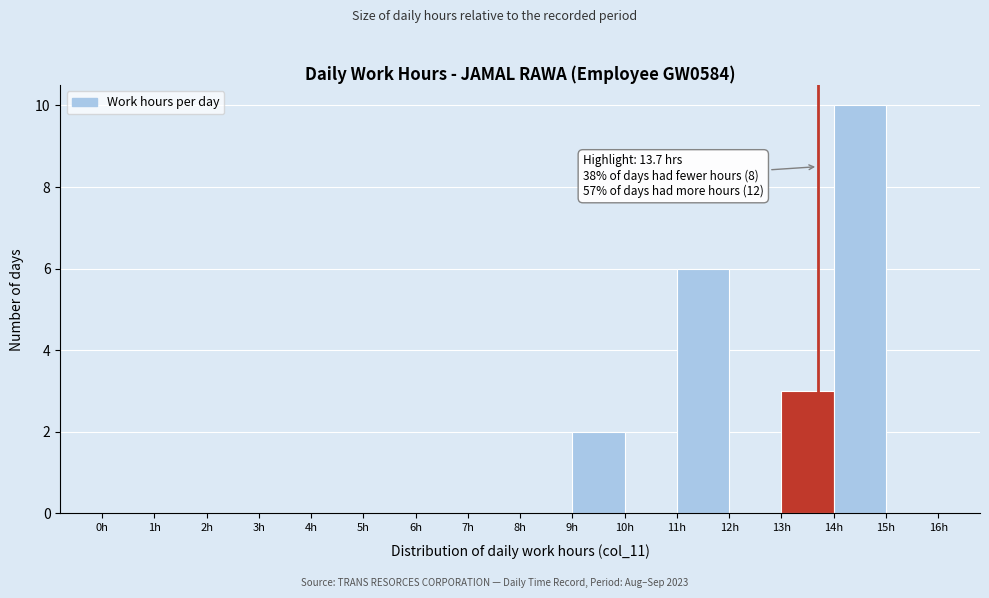

Over which range of the x-axis is the bar tallest?

14 to 15